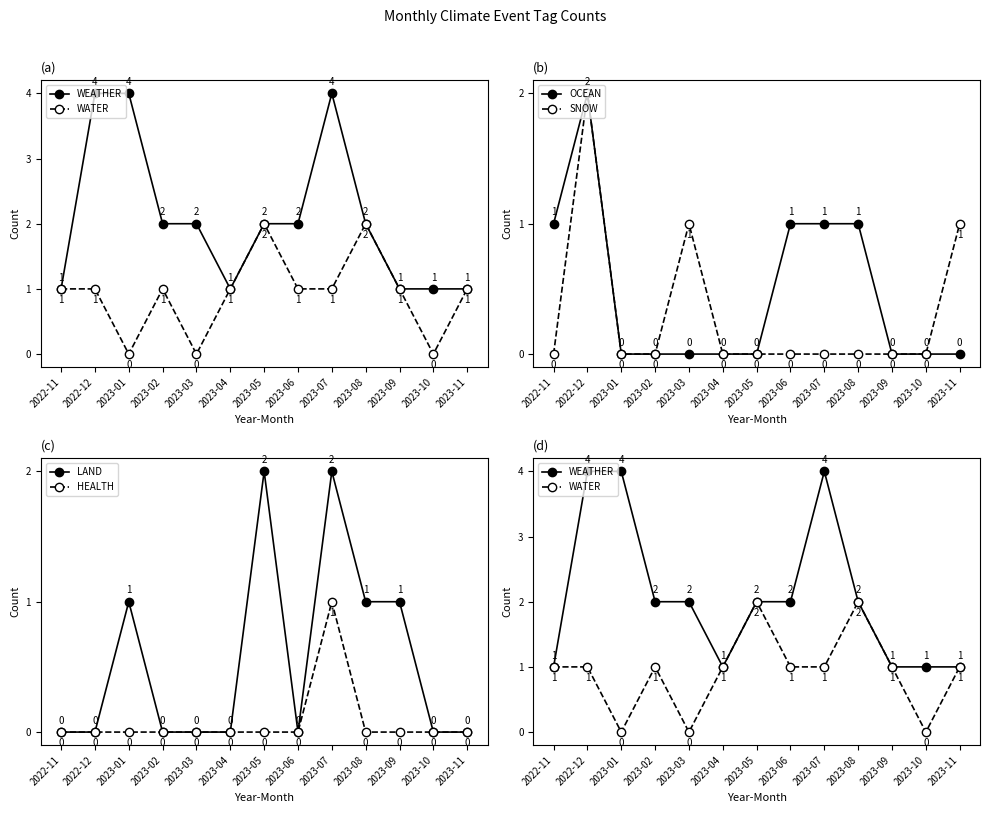

What is the sum of all WEATHER values?

27